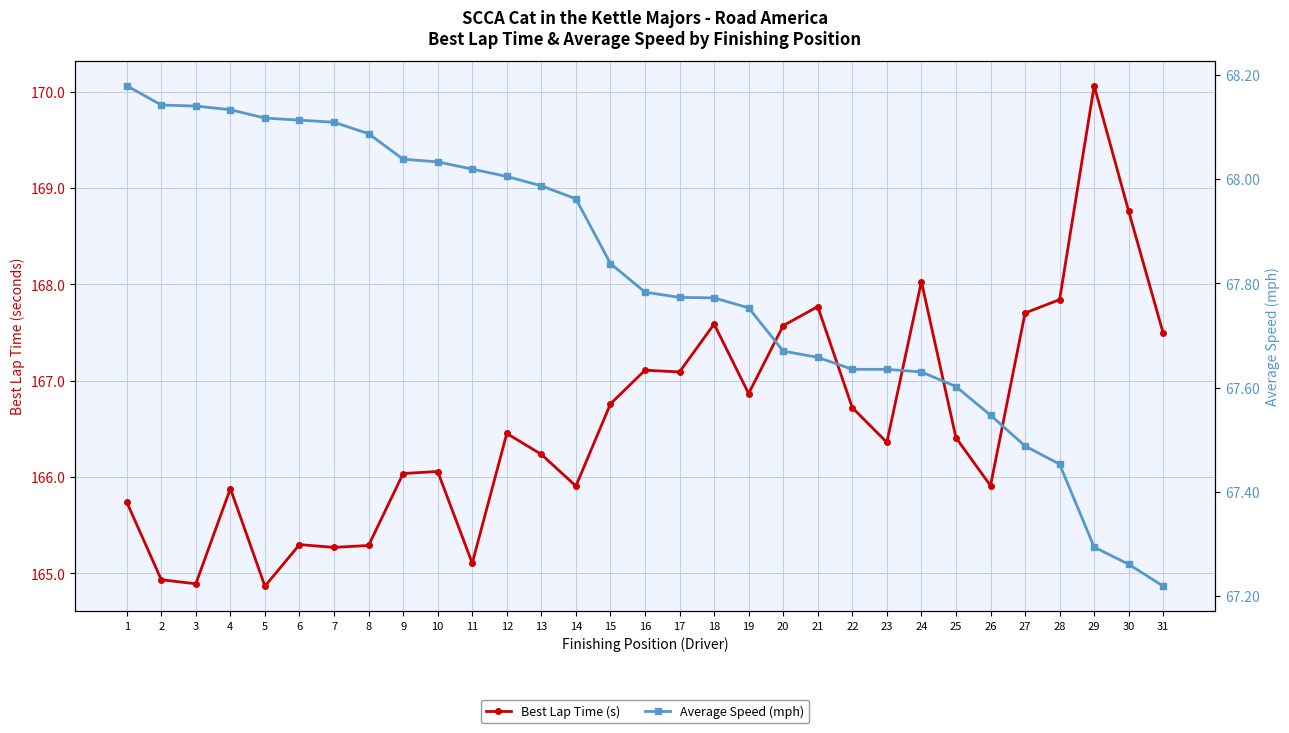

What is the minimum value shown in the chart?

67.2